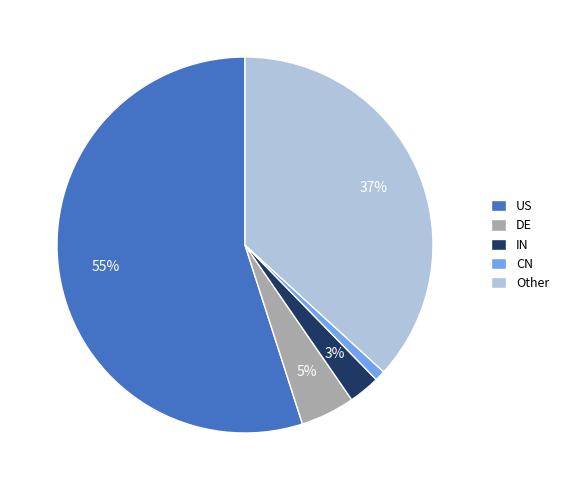

To the nearest percent, what is the combined percentage of IN and CN?

4%